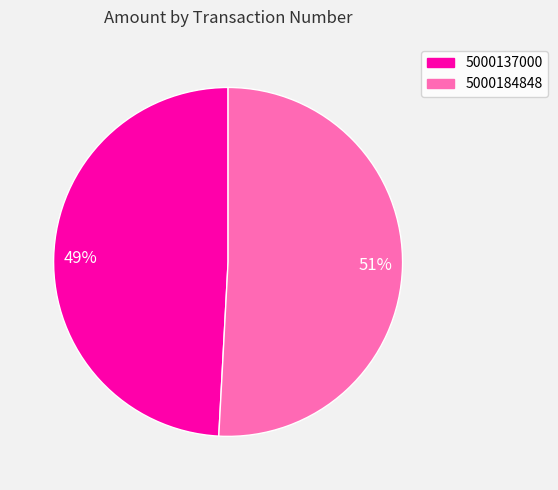

Approximately how many times larger is the value at 51% compared to 49%?

1.0